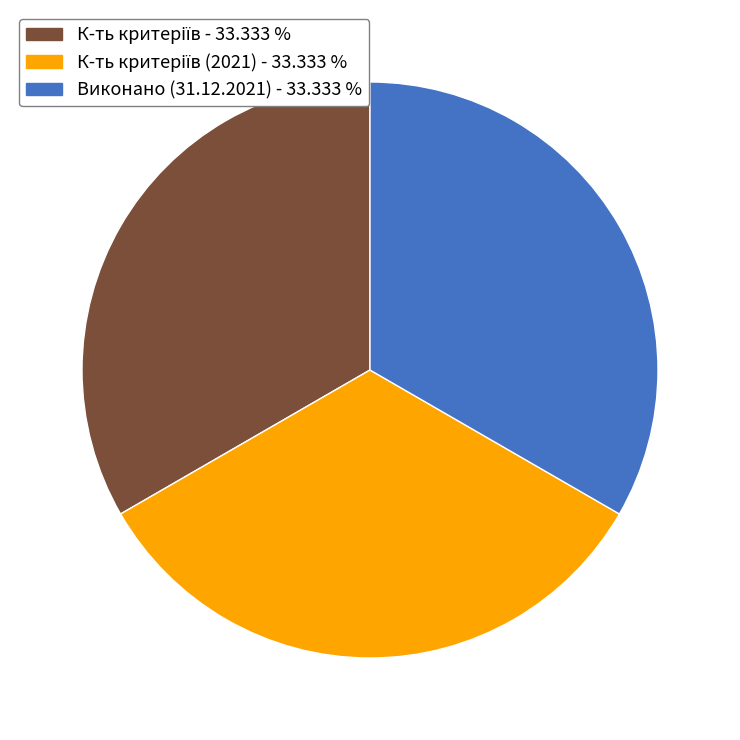

Does any single category account for the majority?

No